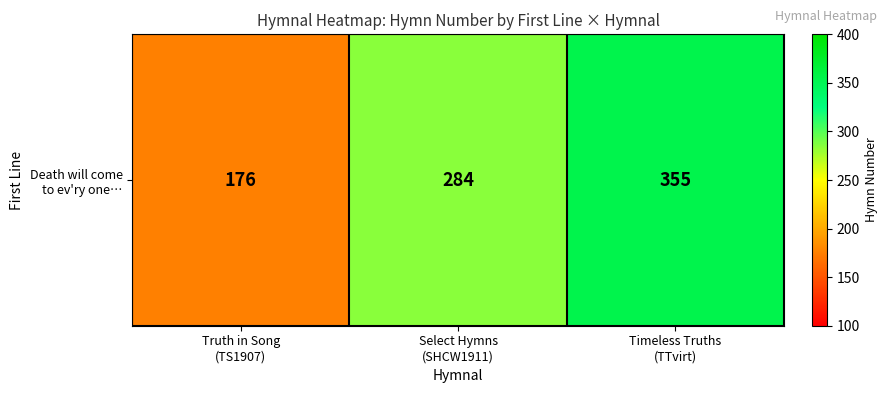

Between Timeless Truths
(TTvirt) and Truth in Song
(TS1907), which is larger?

Timeless Truths
(TTvirt)